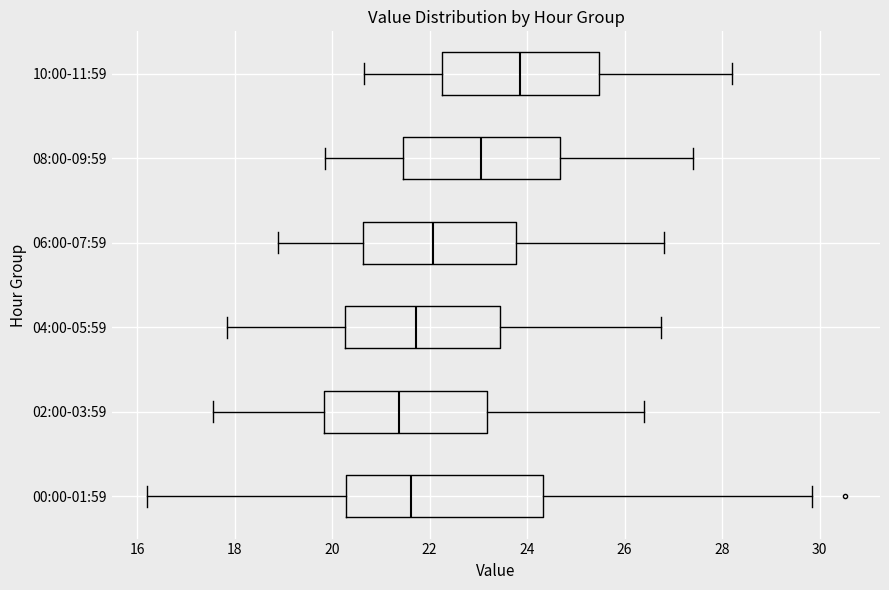

Reading bottom to top, read every box against the x-axis: the position of its median line, the range the box covers, and the ends of its whiskers. The values are not printed on the chart, so give them approximately, as read against the axis.

00:00-01:59: median 21.6, box 20.2 to 24.4, whiskers 16.2 to 29.8
02:00-03:59: median 21.4, box 19.8 to 23.2, whiskers 17.6 to 26.4
04:00-05:59: median 21.8, box 20.2 to 23.4, whiskers 17.8 to 26.8
06:00-07:59: median 22.0, box 20.6 to 23.8, whiskers 19.0 to 26.8
08:00-09:59: median 23.0, box 21.4 to 24.6, whiskers 19.8 to 27.4
10:00-11:59: median 23.8, box 22.2 to 25.4, whiskers 20.6 to 28.2